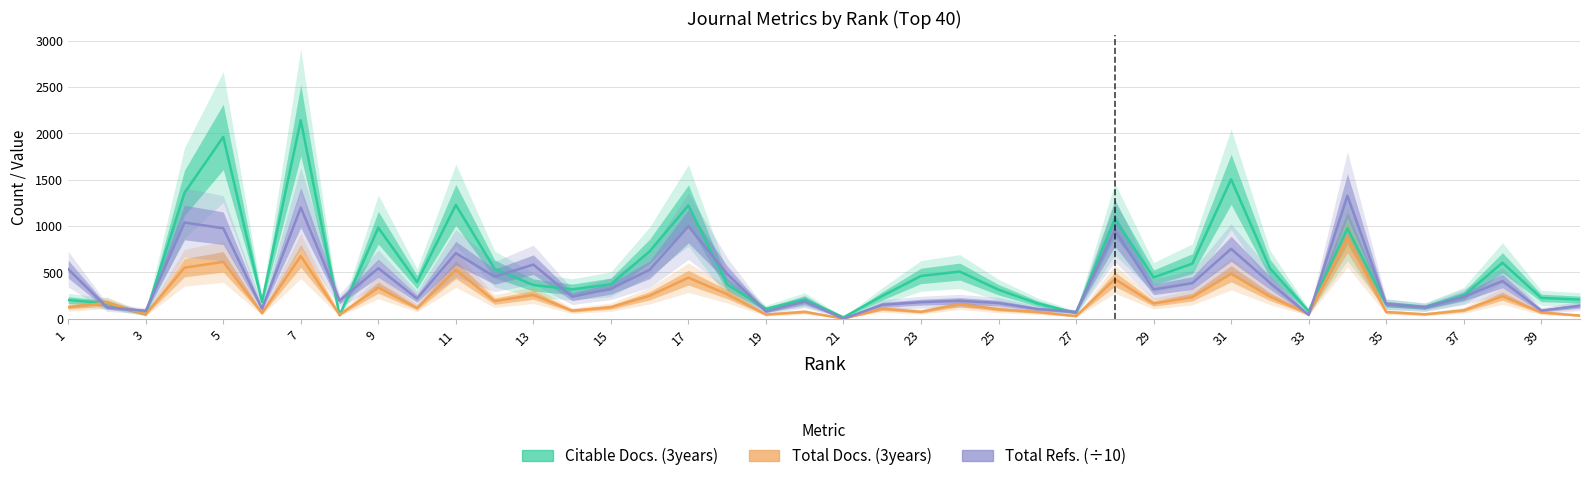

Rank the series by their maximum value, from lowest to highest.

Total Docs. (3years), Total Refs. (÷10), Citable Docs. (3years)